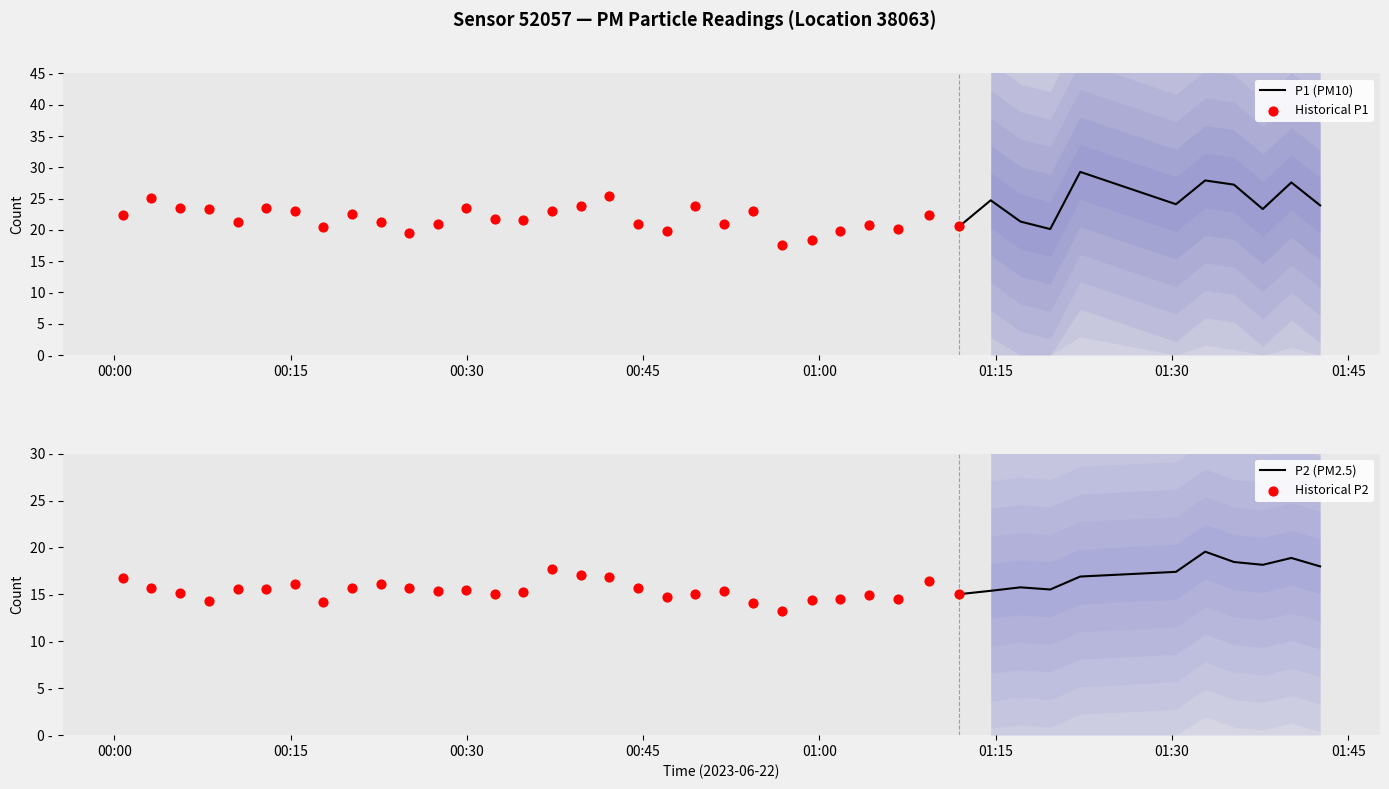

At how many categories does at least one series exceed 21?

27